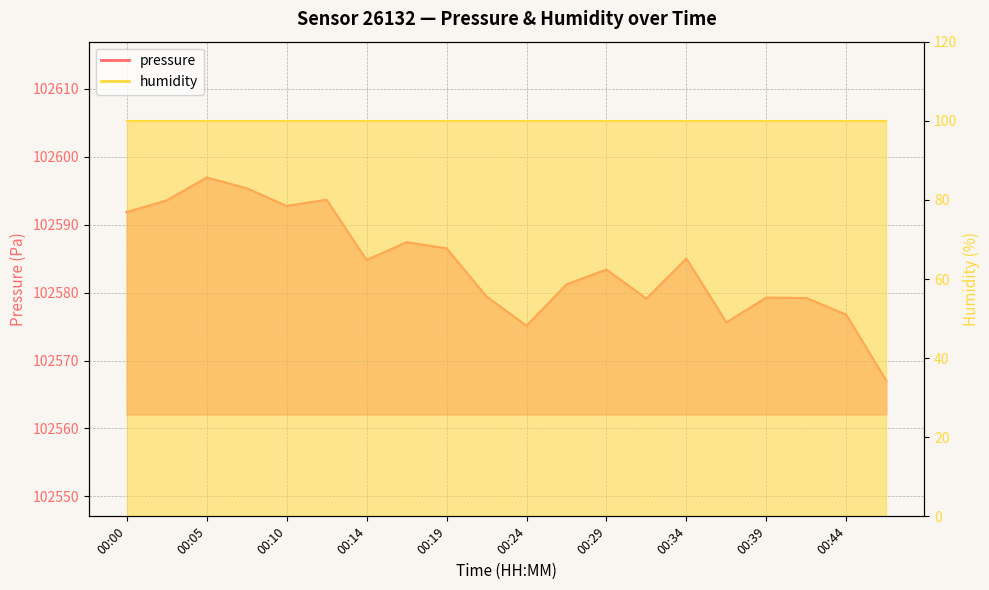

How many data points are above 102584?

10